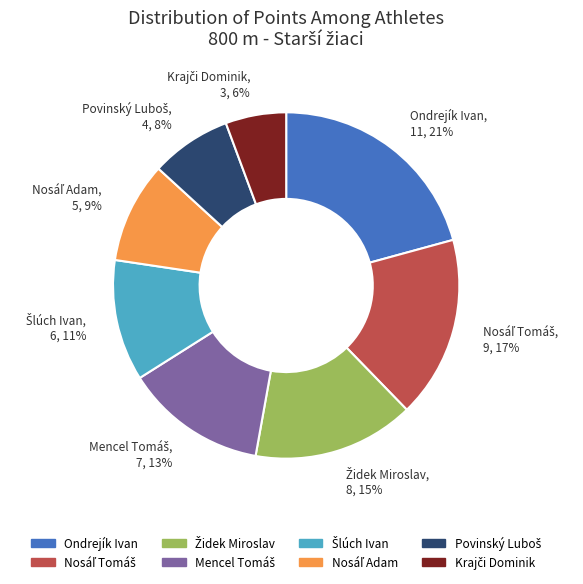

Is there a majority slice in this chart?

No